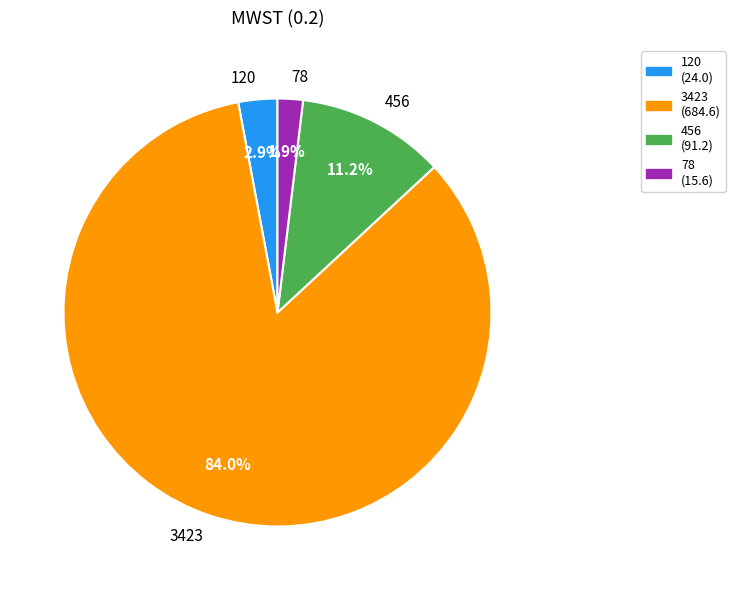

What is the majority slice?

3423